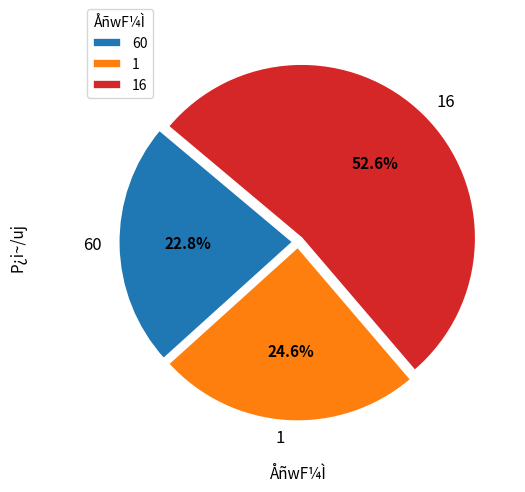

How many segments does this pie chart have?

3